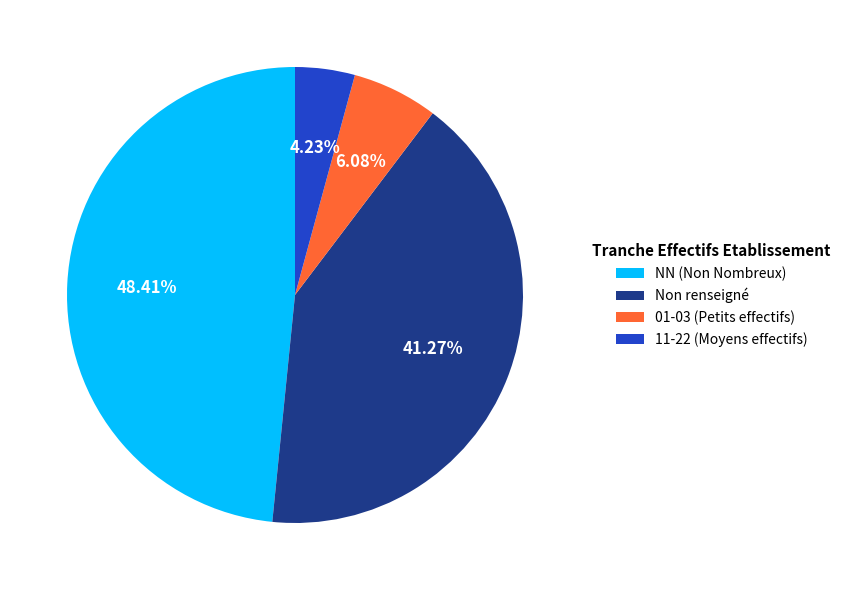

Which slice is the largest?

NN (Non Nombreux)